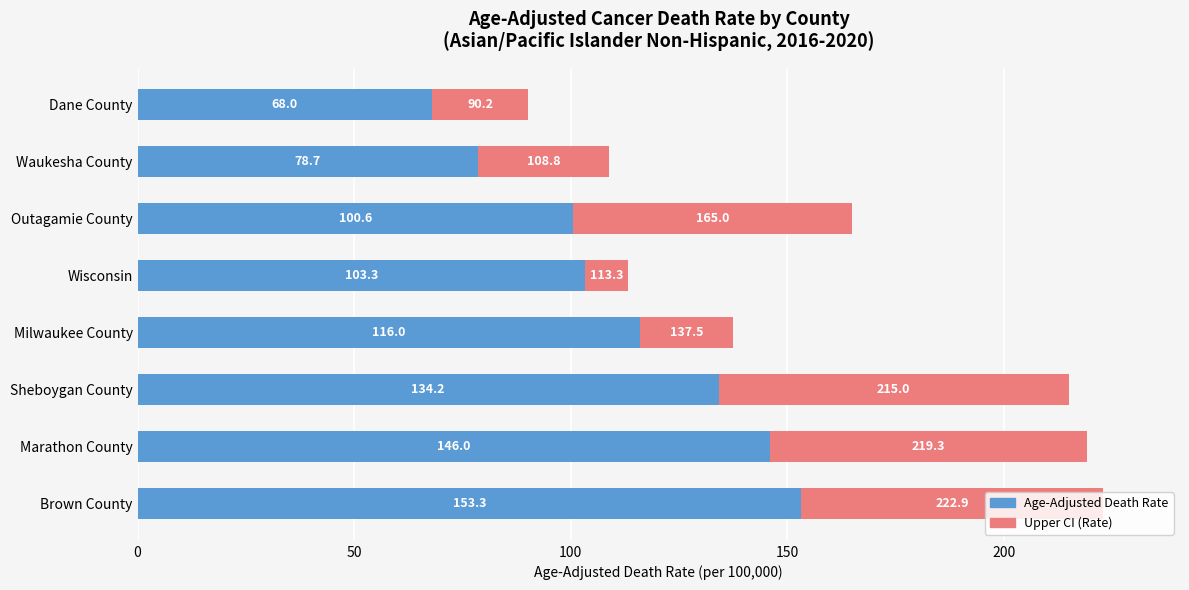

At which category is the sum across all series the highest?

Brown County